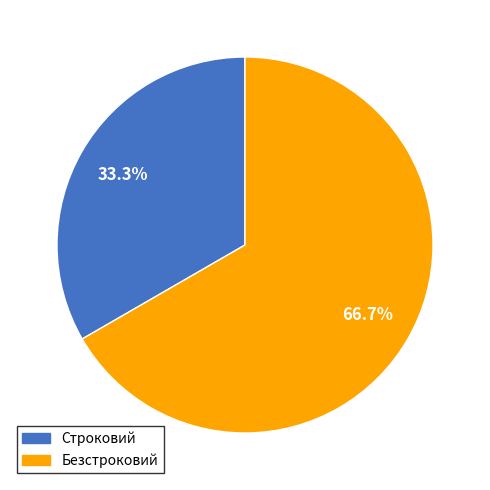

Approximately how many times larger is the value at Безстроковий compared to Строковий?

2.0